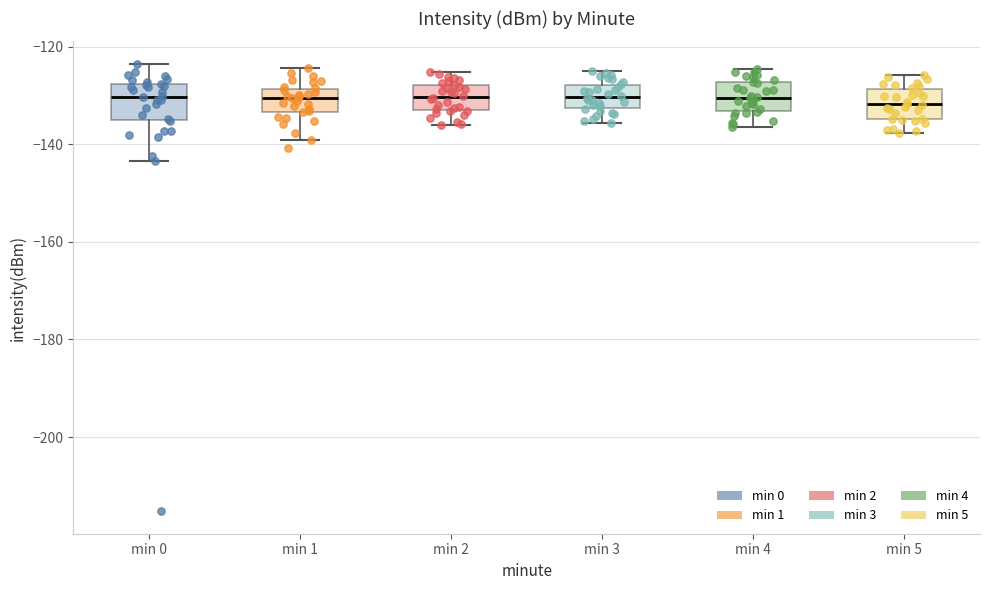

Reading left to right, read every box against the y-axis: the position of its median line, the range the box covers, and the ends of its whiskers. The values are not printed on the chart, so give them approximately, as read against the axis.

min 0: median -130, box -136 to -128, whiskers -144 to -124
min 1: median -130, box -134 to -128, whiskers -140 to -124
min 2: median -130, box -134 to -128, whiskers -136 to -126
min 3: median -130, box -132 to -128, whiskers -136 to -124
min 4: median -130, box -134 to -128, whiskers -136 to -124
min 5: median -132, box -134 to -128, whiskers -138 to -126